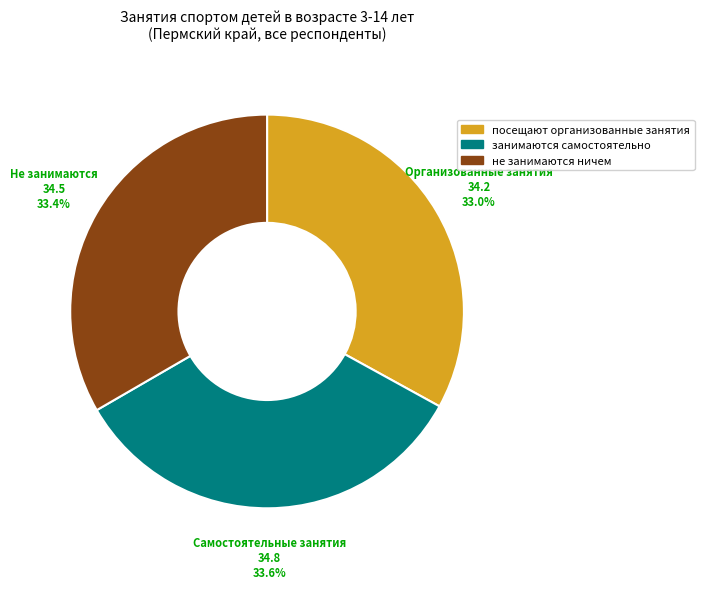

To the nearest percent, what is the combined percentage of занимаются самостоятельно and не занимаются ничем?

67%